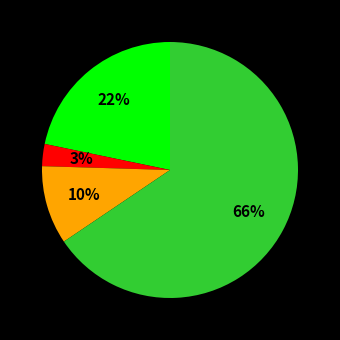

Is there a majority slice in this chart?

Yes